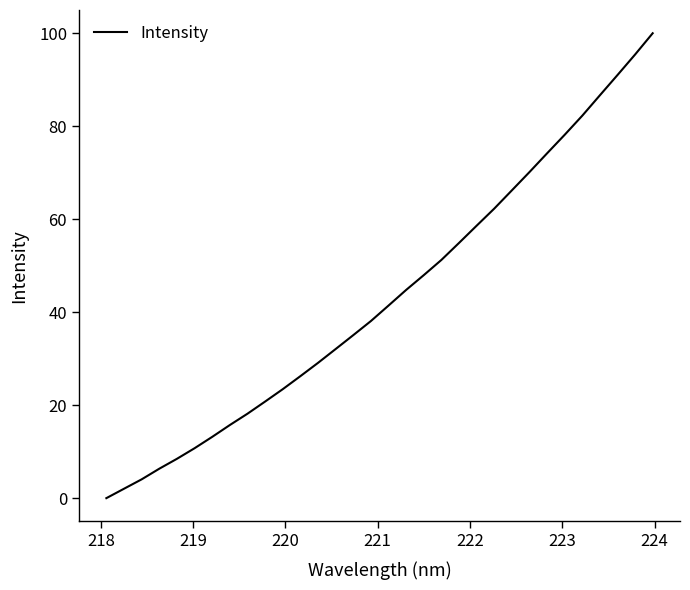

What is the difference between the maximum and minimum values?

100.0